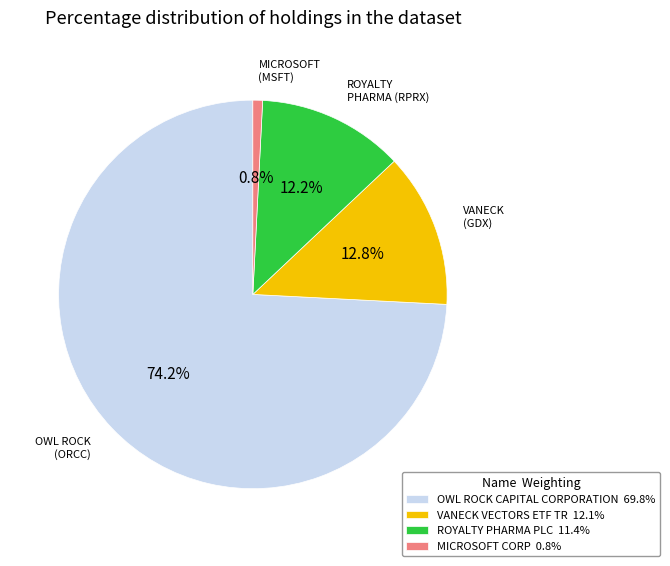

Between ROYALTY PHARMA PLC and VANECK VECTORS ETF TR, which is larger?

VANECK VECTORS ETF TR